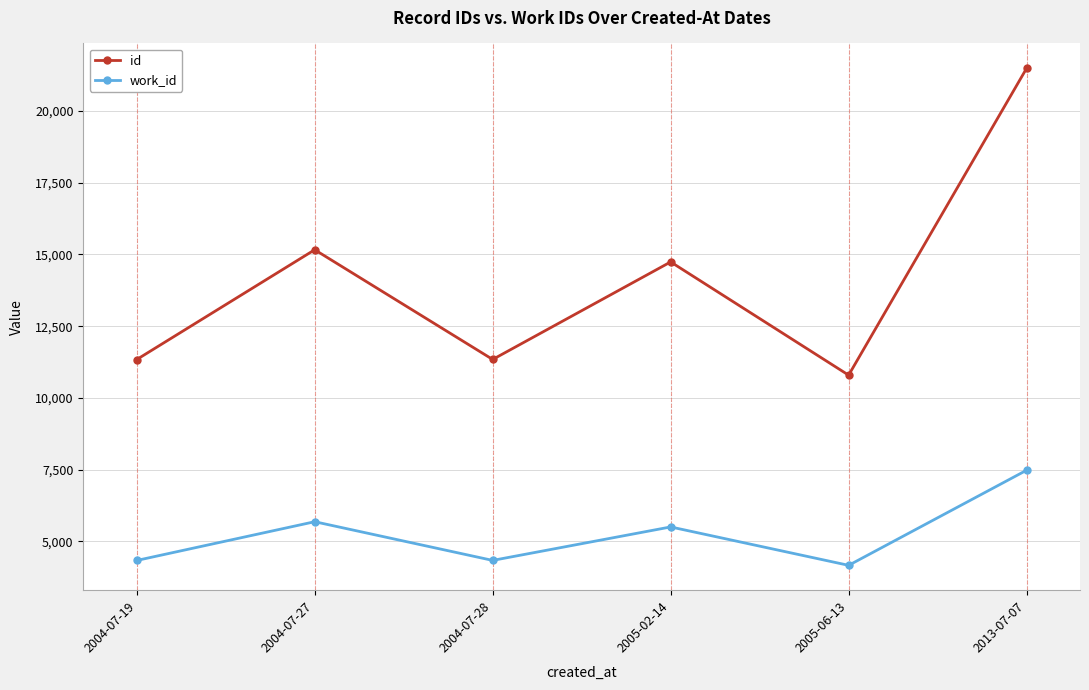

Is it true that id equals 11338 at 2004-07-19?

True